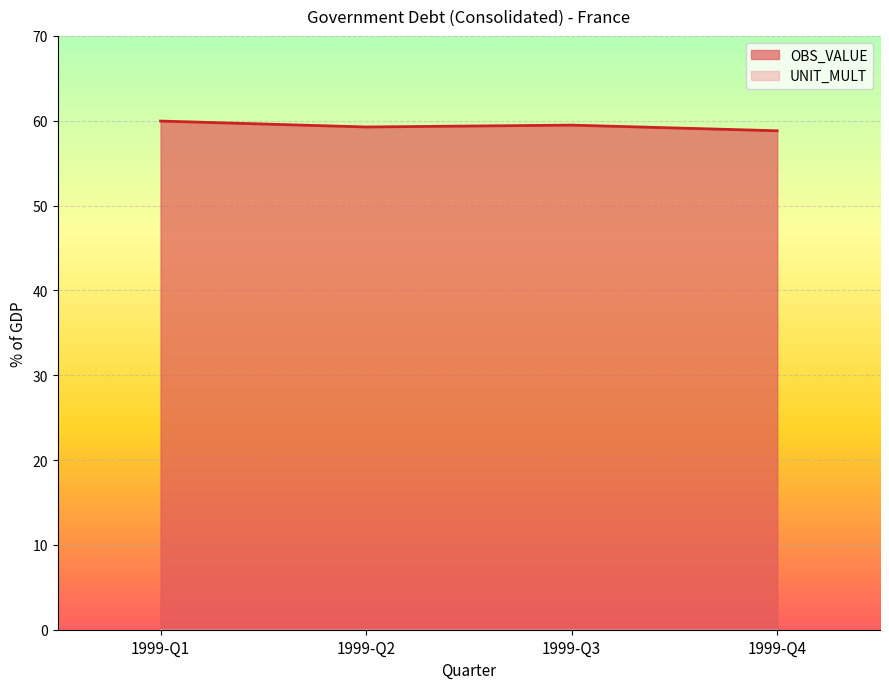

List the labels in order of value, largest first.

1999-Q1, 1999-Q3, 1999-Q2, 1999-Q4